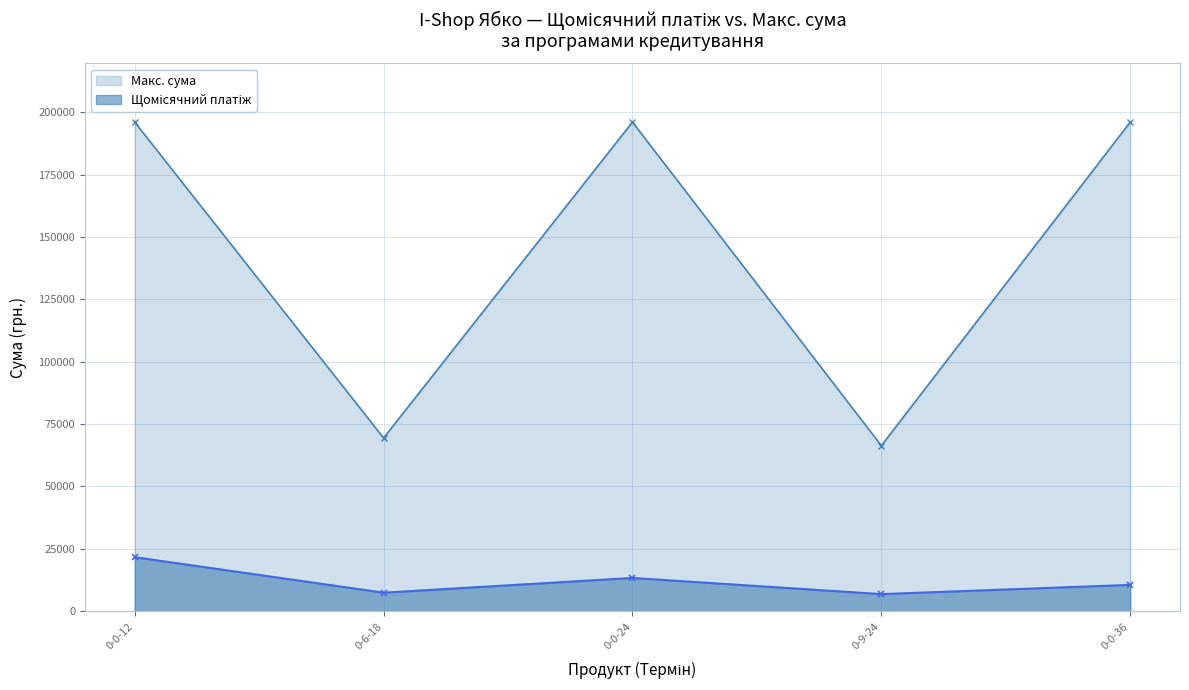

At which label is Щомісячний платіж closest to 14267?

24